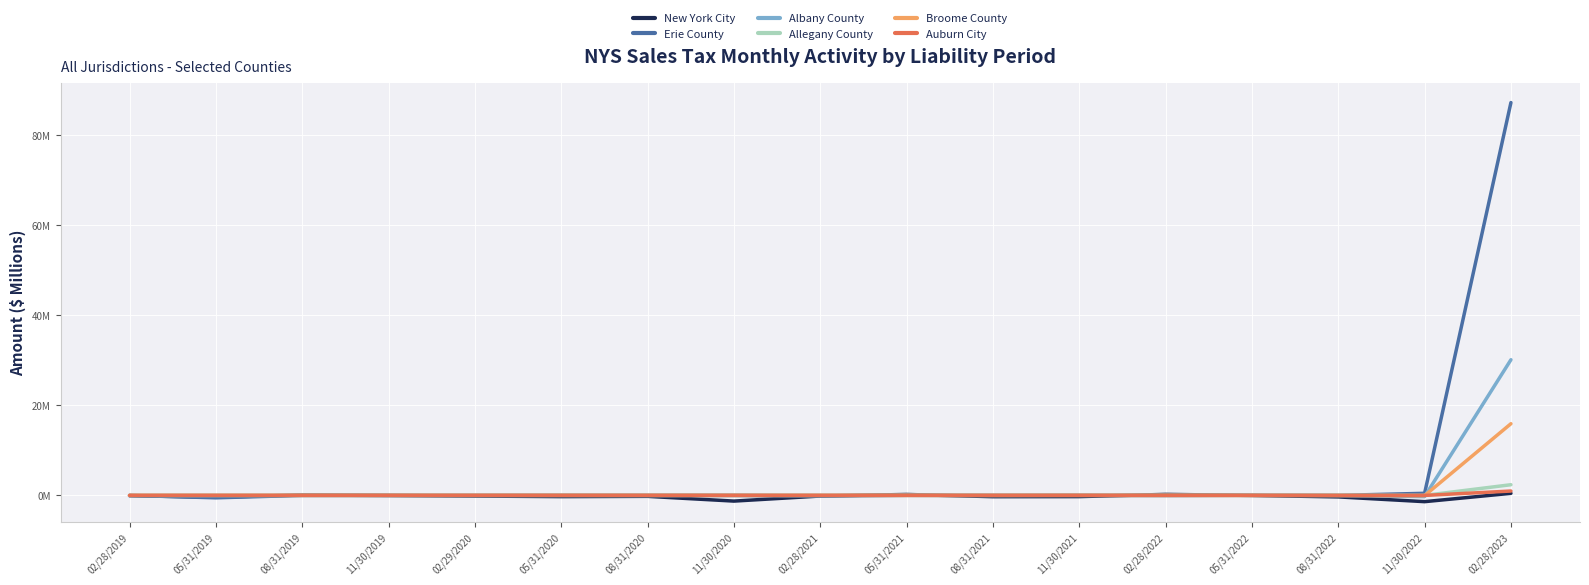

Does the chart display data point markers on the line(s)?

No